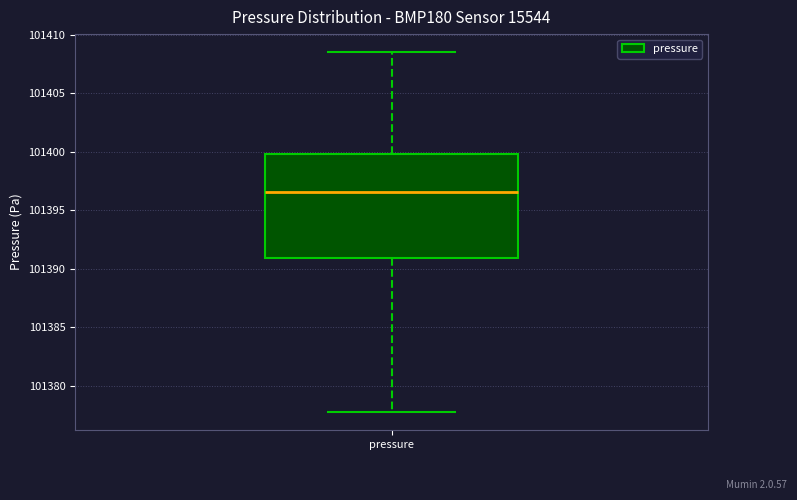

Where is the upper edge of the box for pressure on the y-axis? The values are not printed on the chart, so give them approximately, as read against the axis.

101400.0